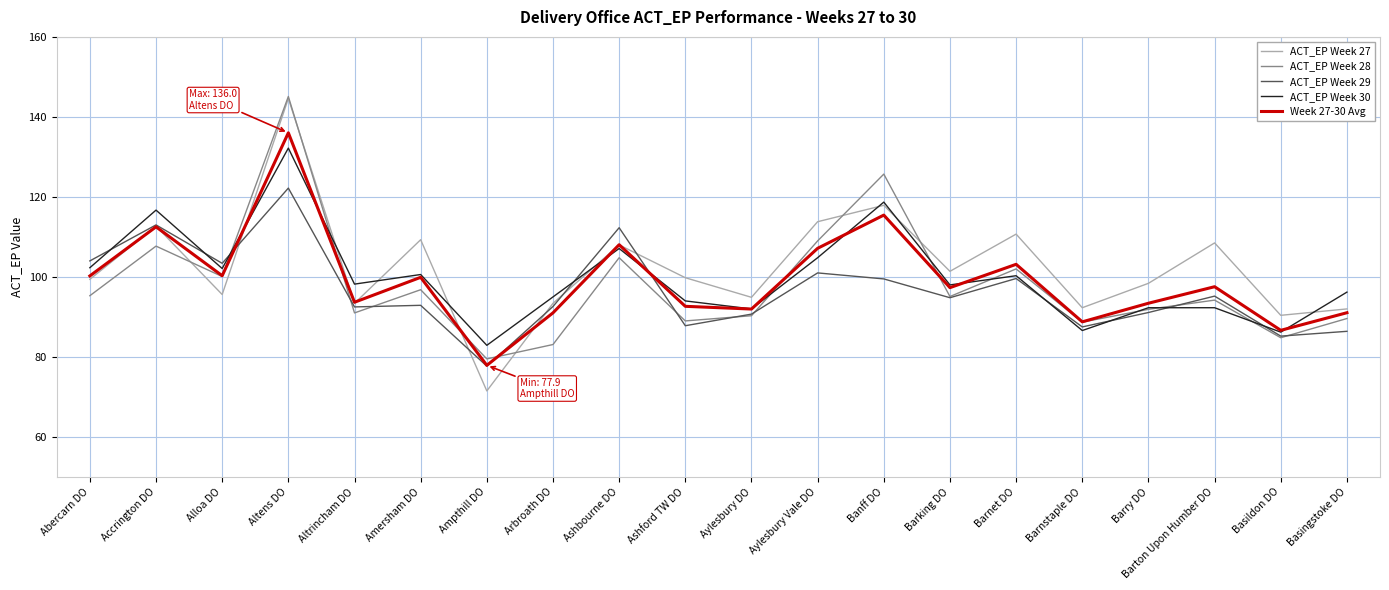

Read the ACT_EP Week 27 value at Altens DO.

144.6